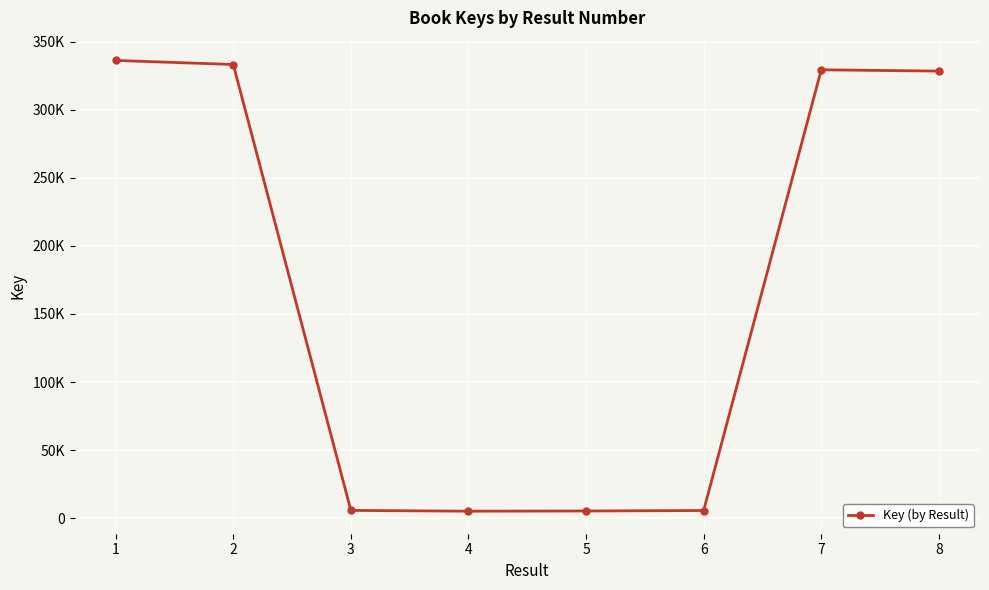

Which label corresponds to the smallest value in the chart?

4